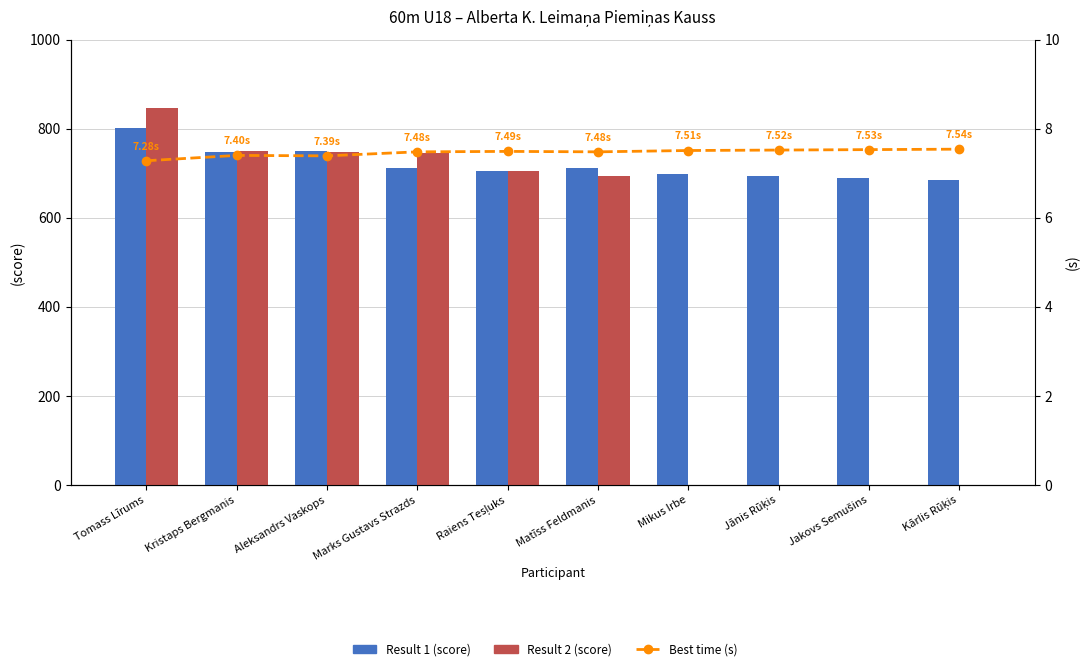

What is the difference between the maximum and minimum values in the Best time (s) series?

0.3